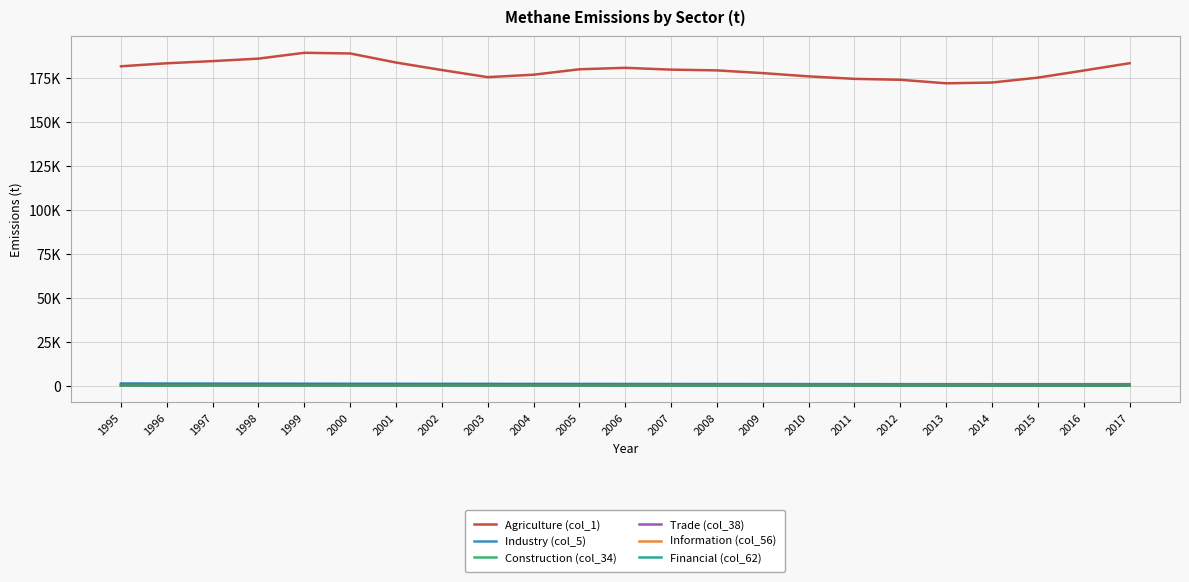

What is the value of the Construction (col_34) point at the 22nd from the left?

81.7